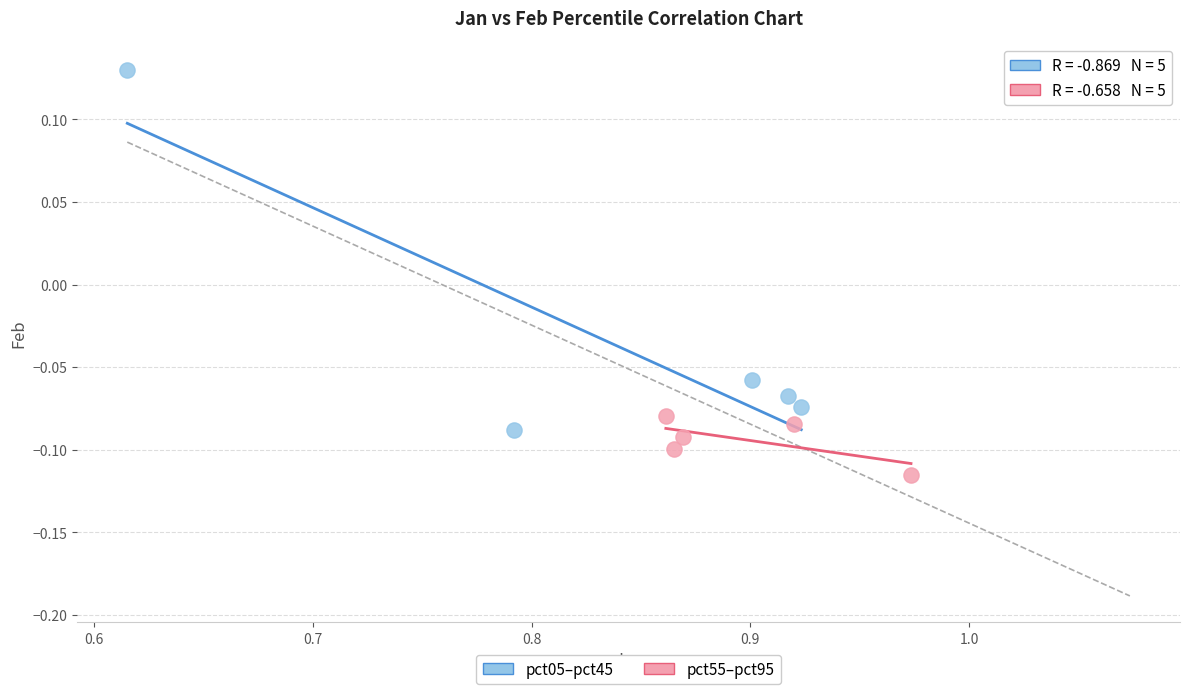

Which series reaches the maximum Y coordinate?

pct05–pct45